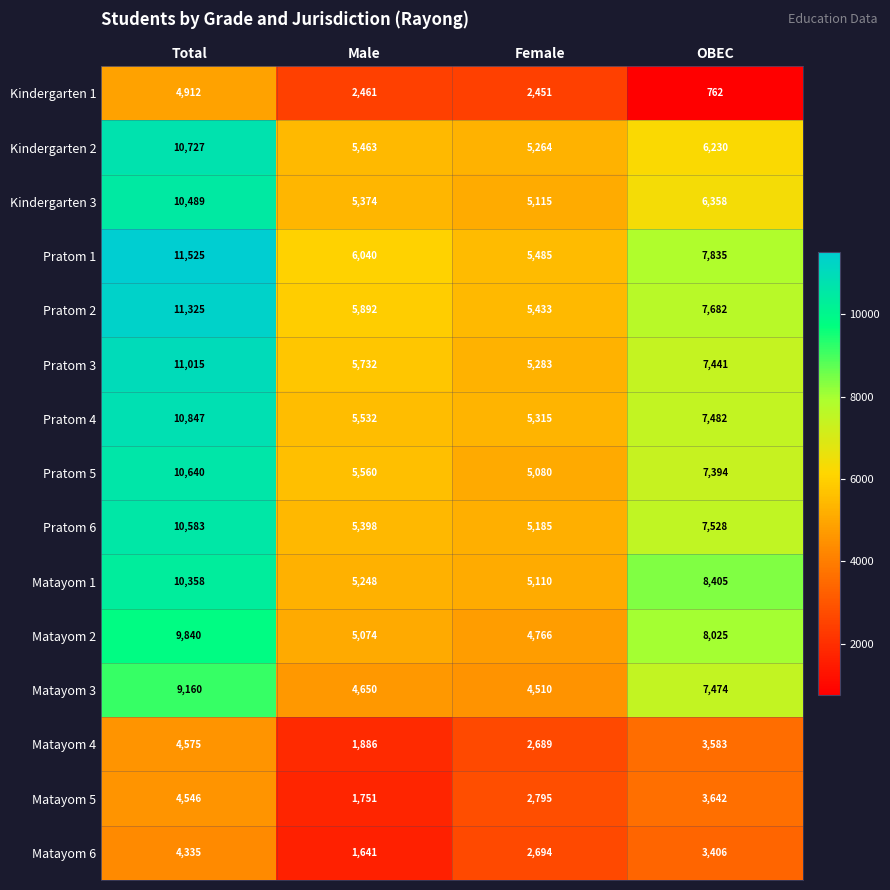

What is the average value of the Matayom 1 series?

7280